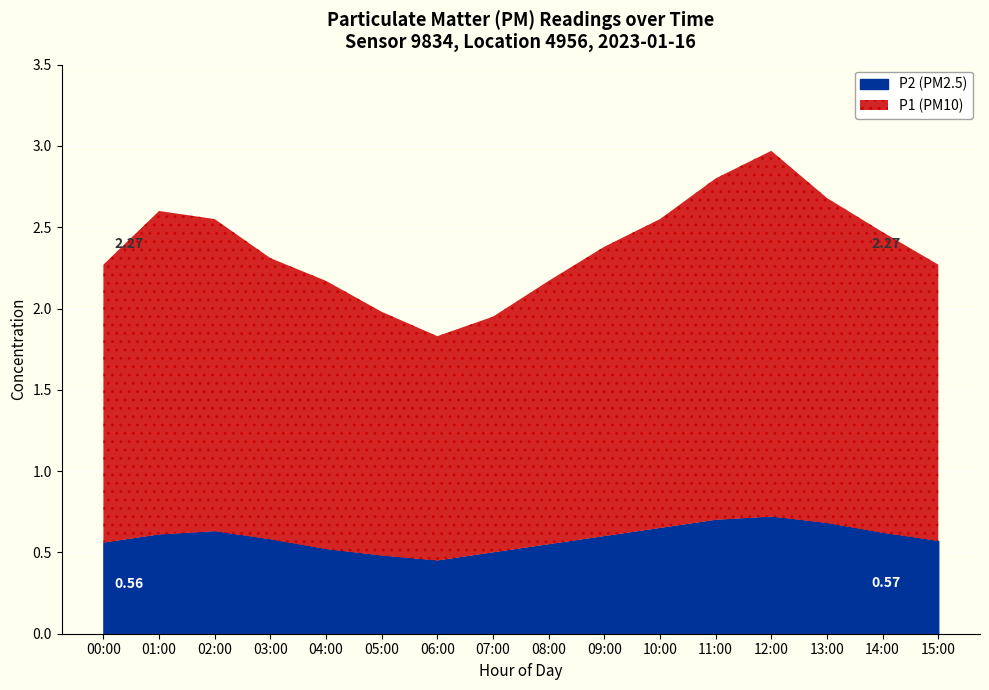

How many data points does each series have?

16